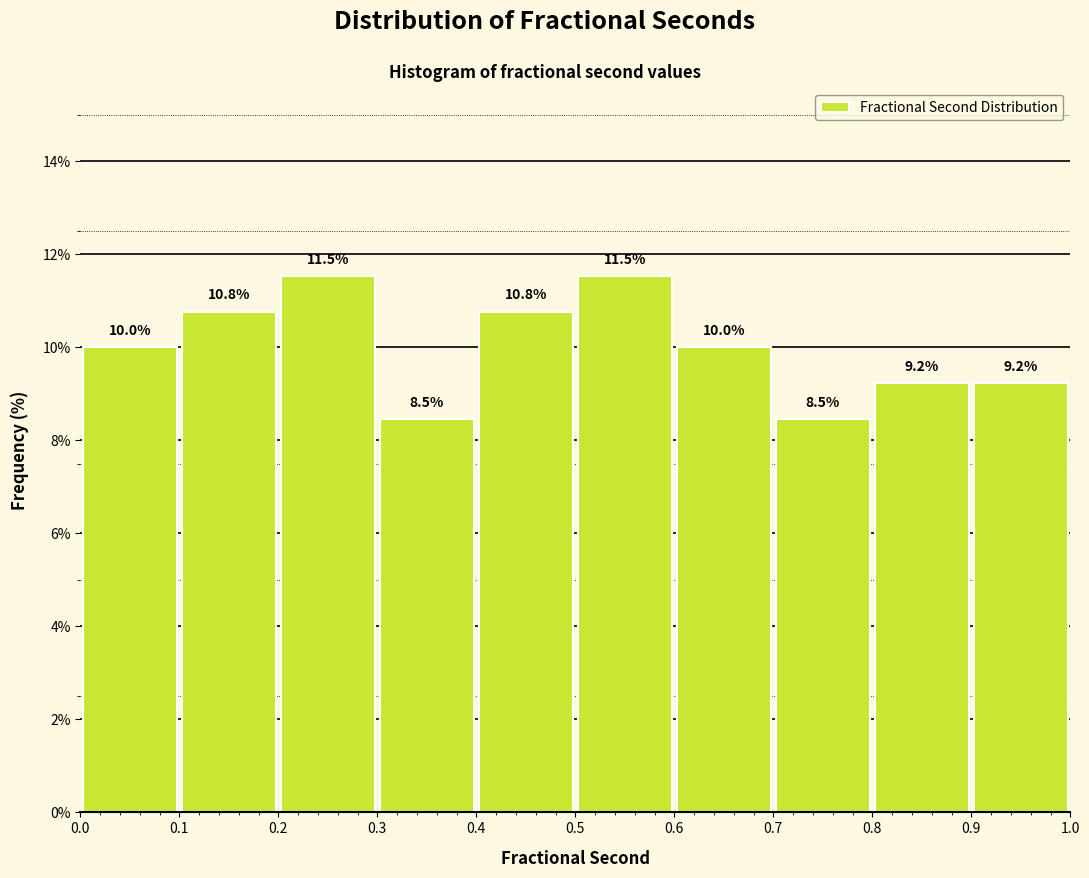

Reading left to right, list every bar in this chart as the range it spans on the x-axis followed by its height.

0.0 to 0.1: 10.0
0.1 to 0.2: 10.8
0.2 to 0.3: 11.5
0.3 to 0.4: 8.5
0.4 to 0.5: 10.8
0.5 to 0.6: 11.5
0.6 to 0.7: 10.0
0.7 to 0.8: 8.5
0.8 to 0.9: 9.2
0.9 to 1.0: 9.2